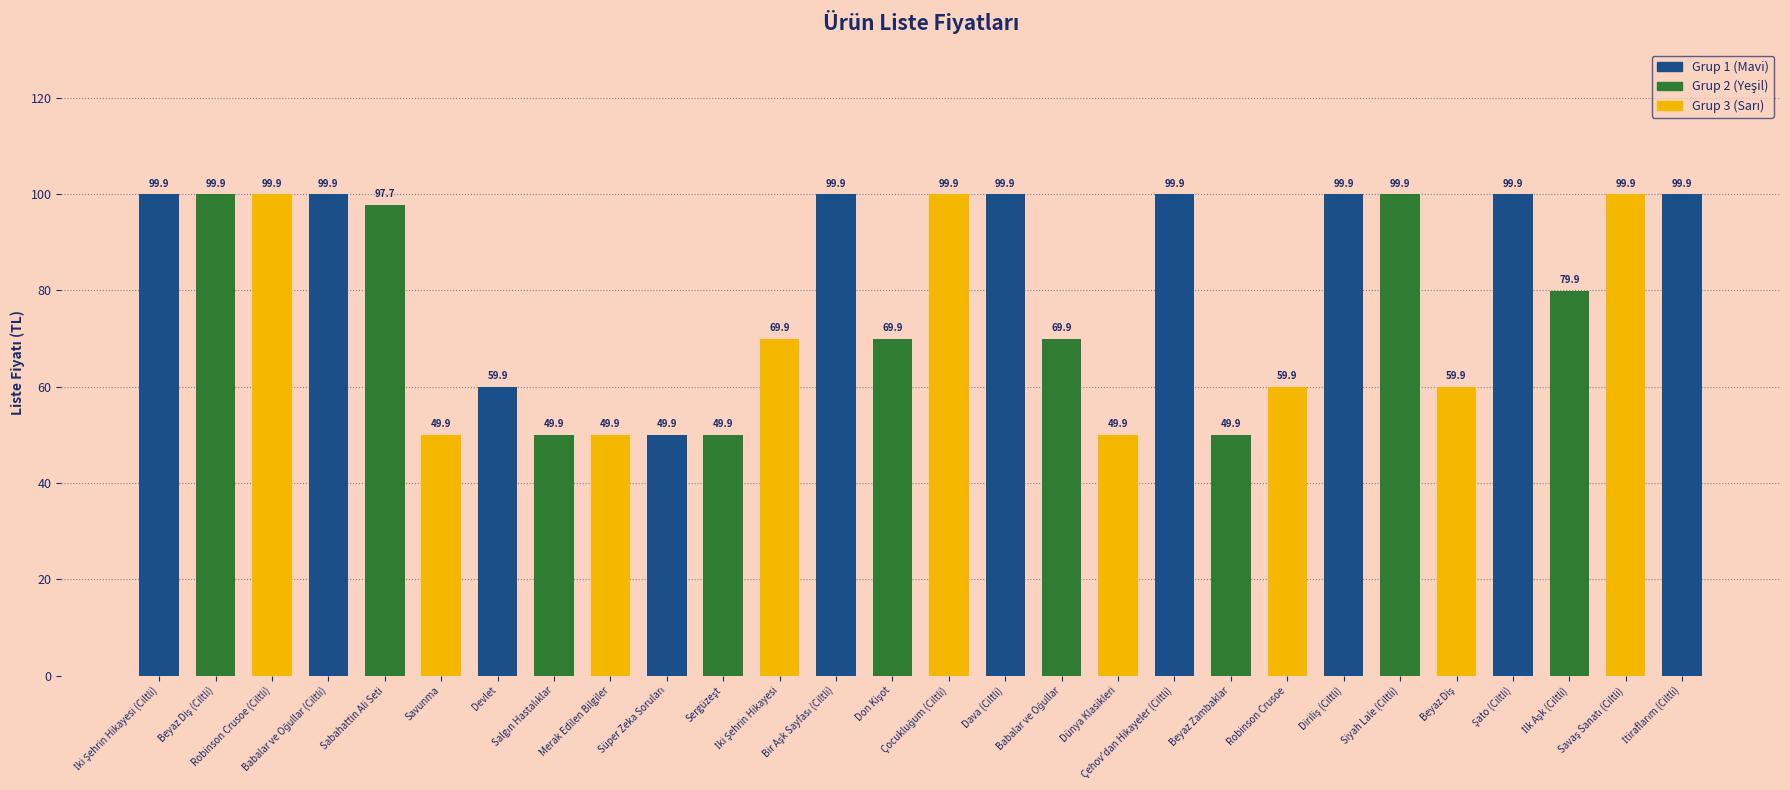

What is the greatest value displayed?

99.9